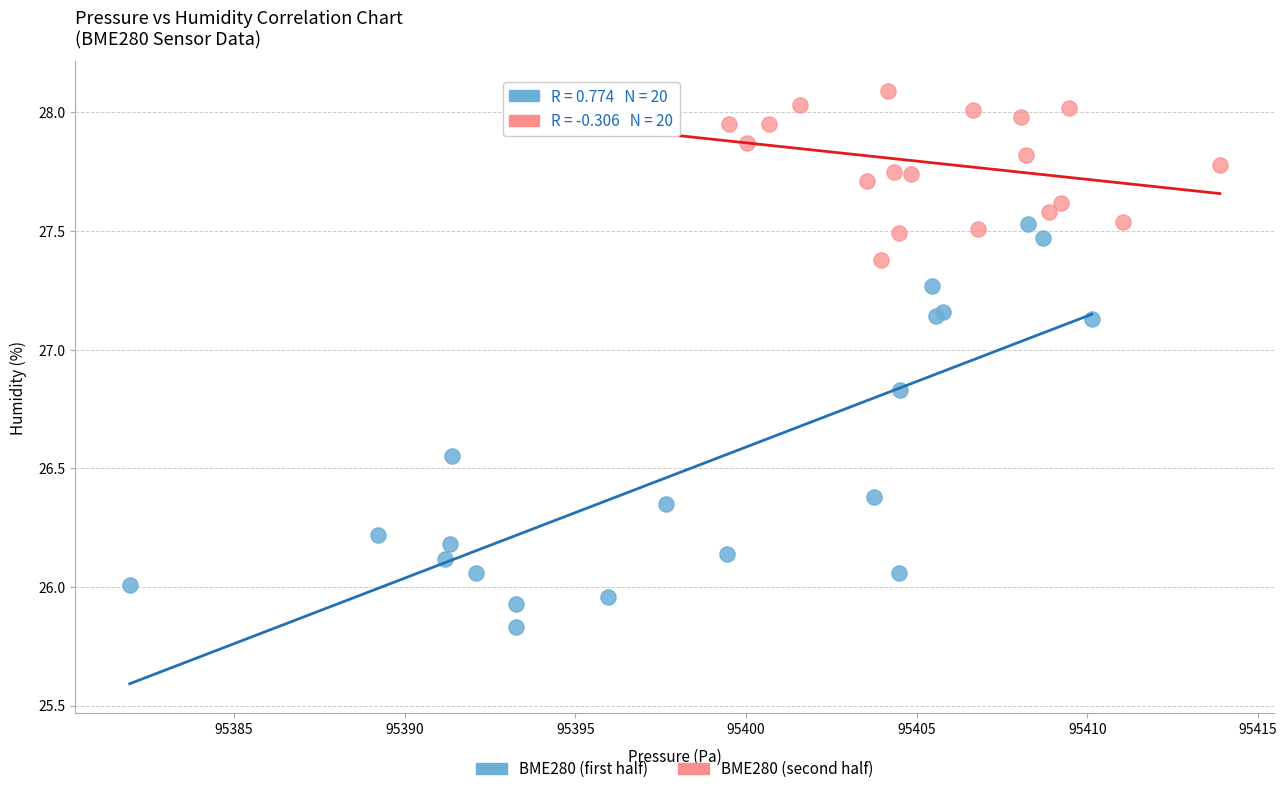

Which series contains the highest Y value?

BME280 (second half)